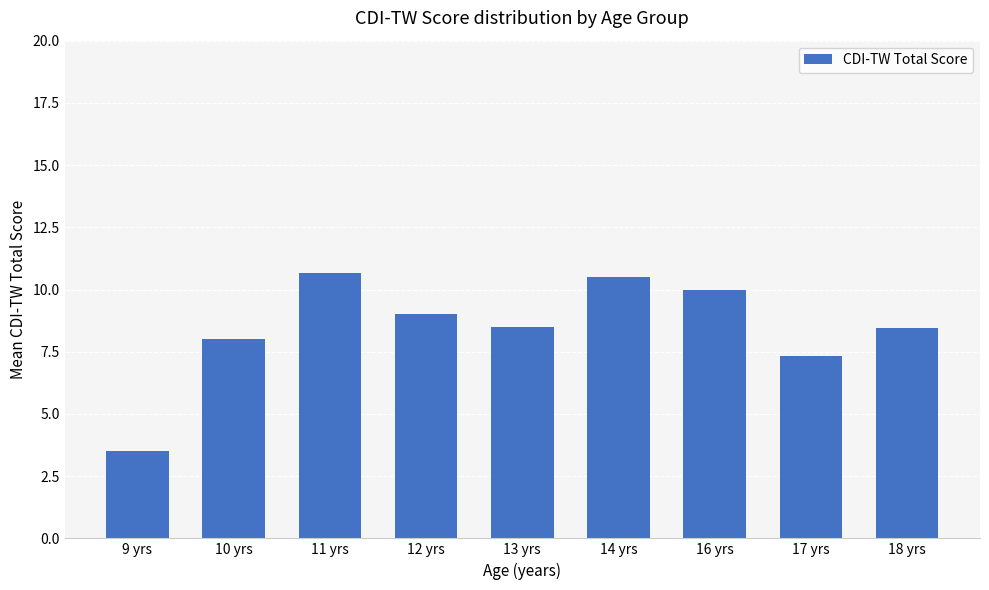

What is the ratio of the value at 14 yrs to the value at 18 yrs?

1.2